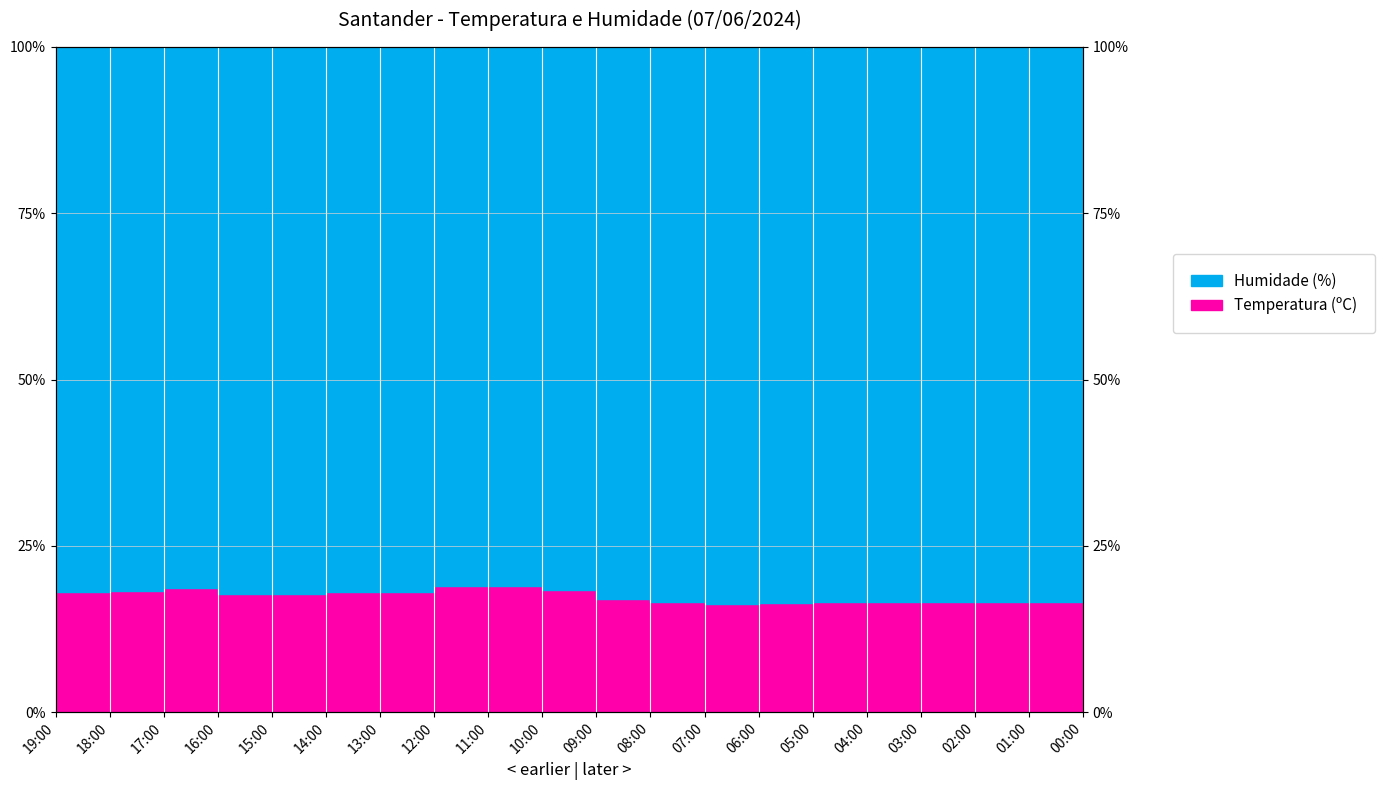

The Humidade (%) series shows 93.0 at 06:00. True or false?

True